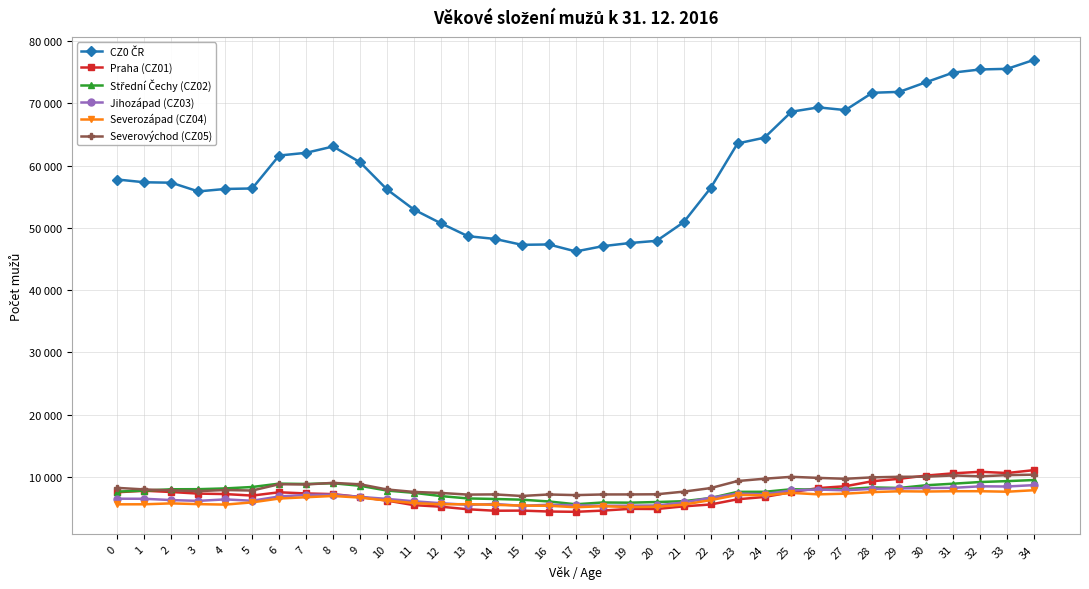

At which label does Jihozápad (CZ03) first exceed 6522?

6